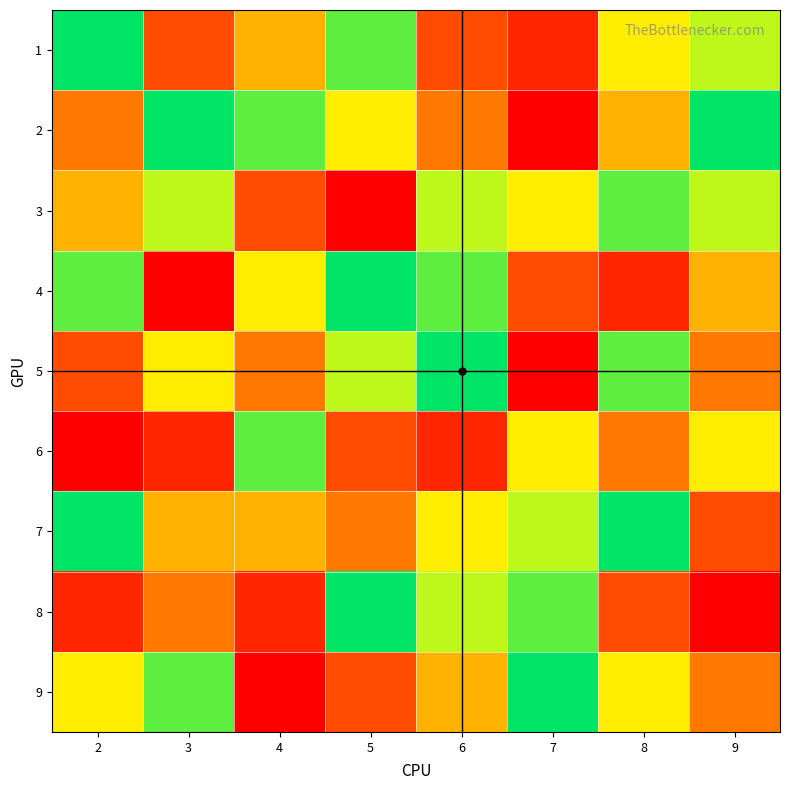

Reading left to right, what are all the values shown in this chart?

1: 2=9	3=3	4=5	5=8	6=3	7=2	8=6	9=7
2: 2=4	3=9	4=8	5=6	6=4	7=1	8=5	9=9
3: 2=5	3=7	4=3	5=1	6=7	7=6	8=8	9=7
4: 2=8	3=1	4=6	5=9	6=8	7=3	8=2	9=5
5: 2=3	3=6	4=4	5=7	6=9	7=1	8=8	9=4
6: 2=1	3=2	4=8	5=3	6=2	7=6	8=4	9=6
7: 2=9	3=5	4=5	5=4	6=6	7=7	8=9	9=3
8: 2=2	3=4	4=2	5=9	6=7	7=8	8=3	9=1
9: 2=6	3=8	4=1	5=3	6=5	7=9	8=6	9=4